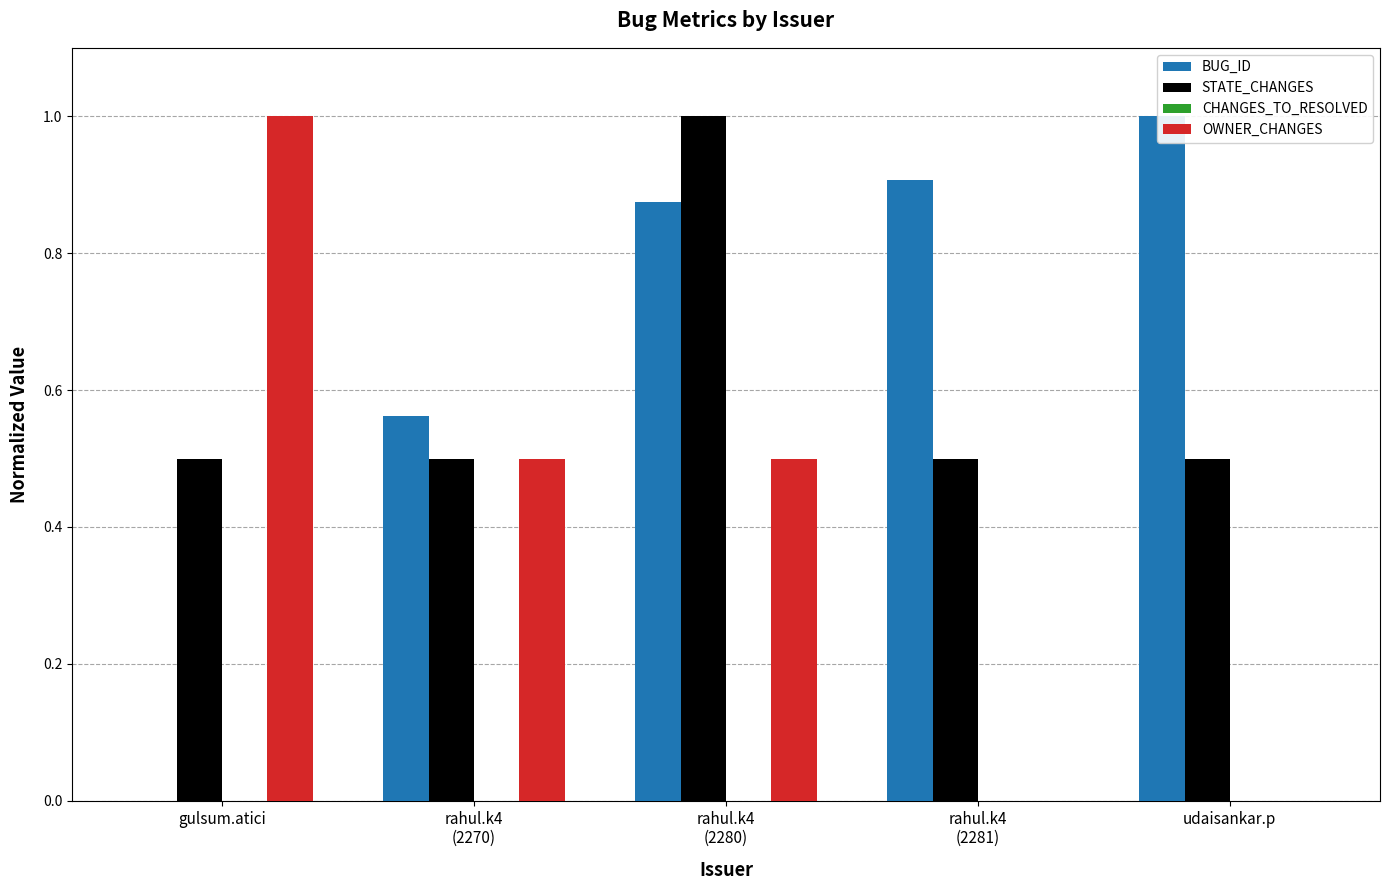

Rank the series at rahul.k4
(2280) from lowest to highest value.

CHANGES_TO_RESOLVED, OWNER_CHANGES, BUG_ID, STATE_CHANGES